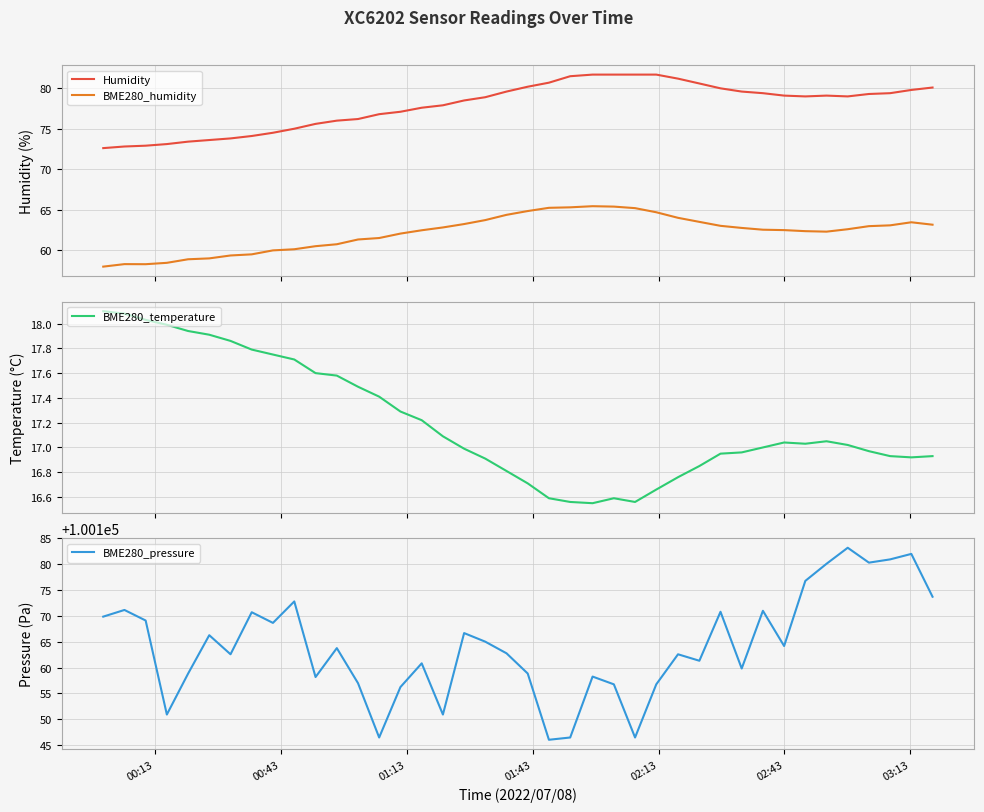

What is the maximum value for BME280_humidity?

65.4